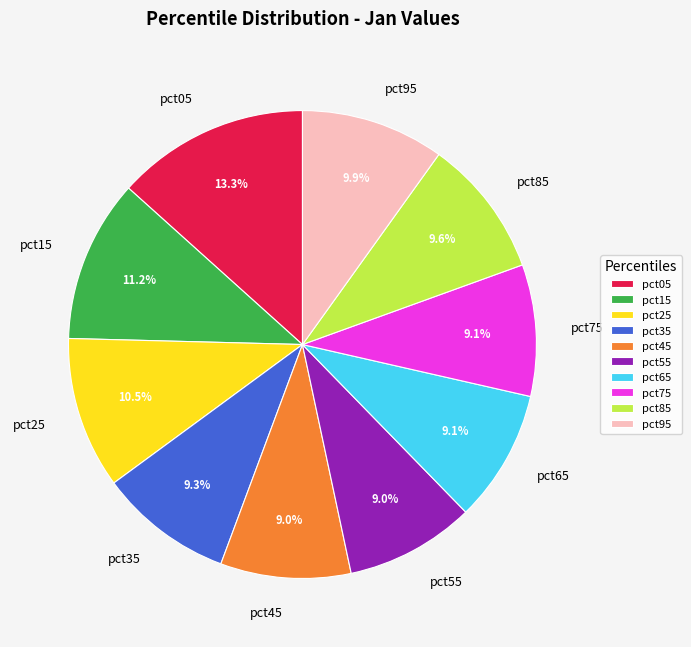

Does any single category account for the majority?

No